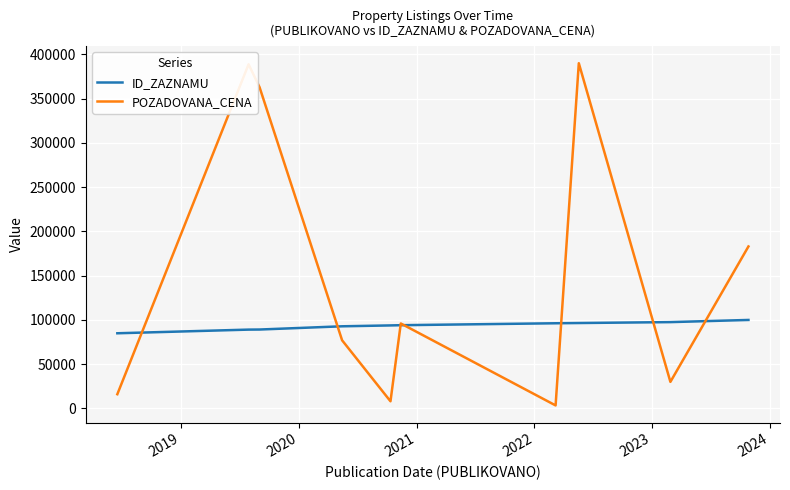

What is the minimum value shown in the chart?

3430